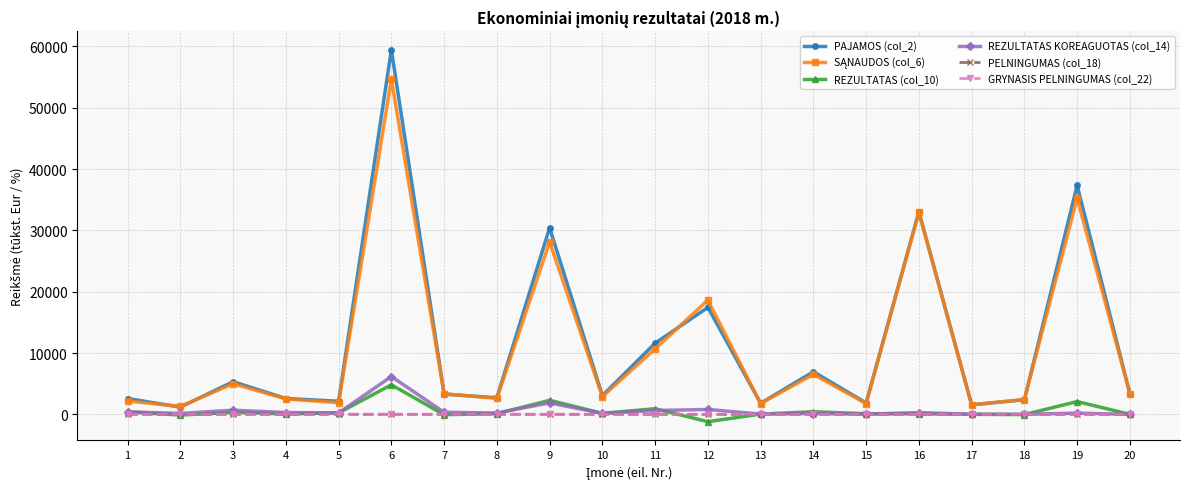

At which category is the sum across all series the highest?

6